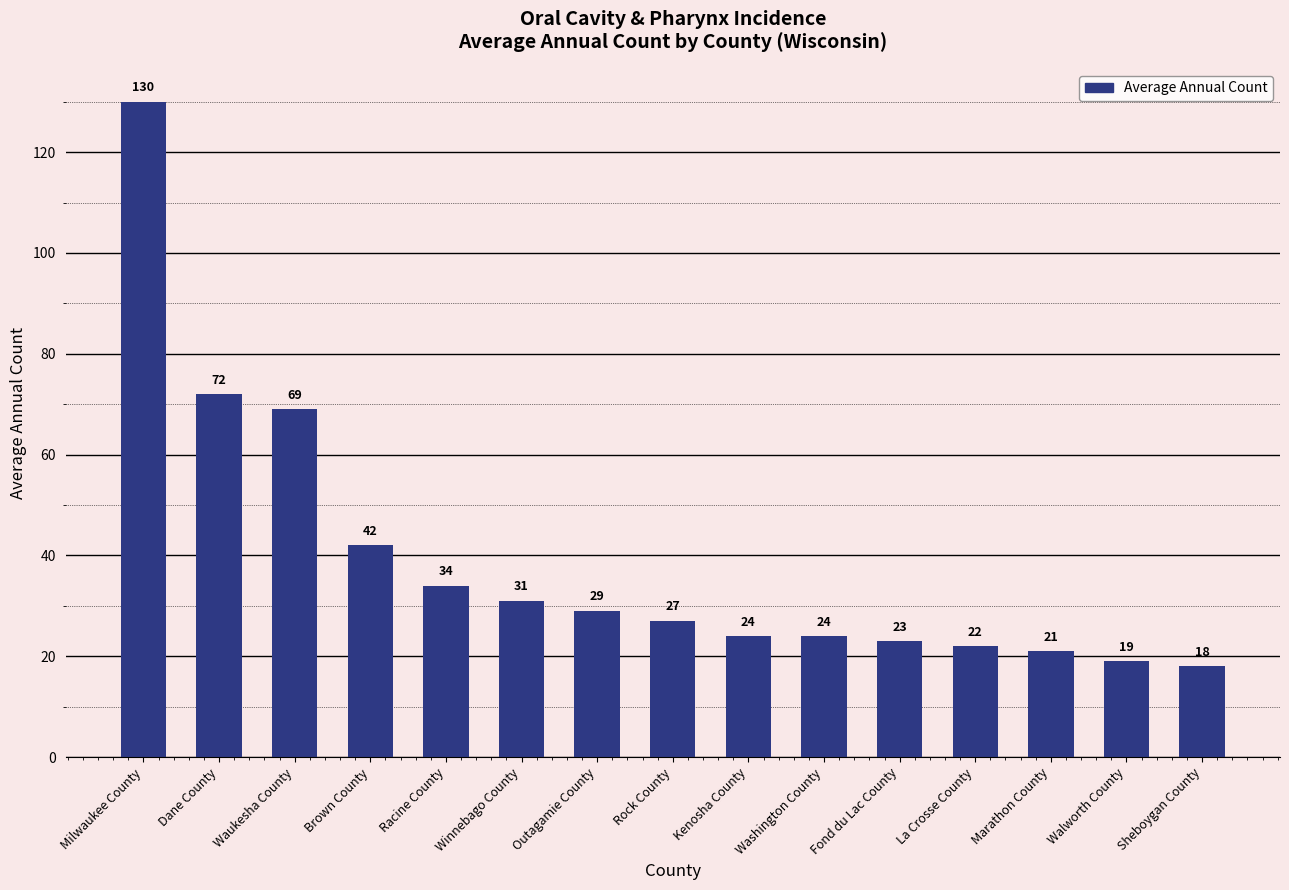

What is the sum of the values at Brown County and Winnebago County?

73